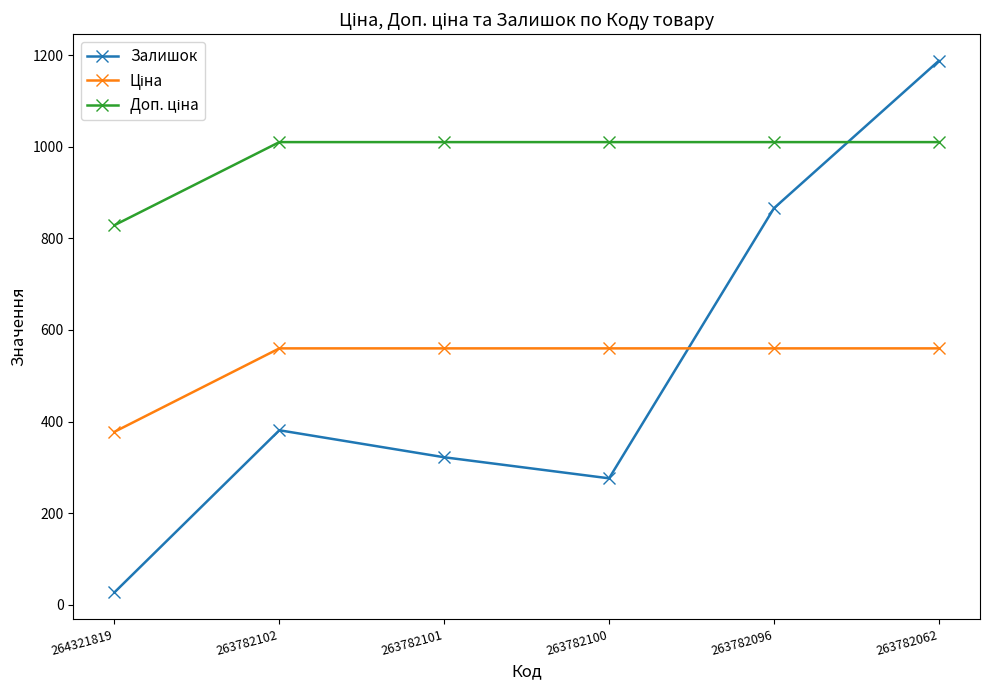

What is the total value across all series at 263782100?

1846.3